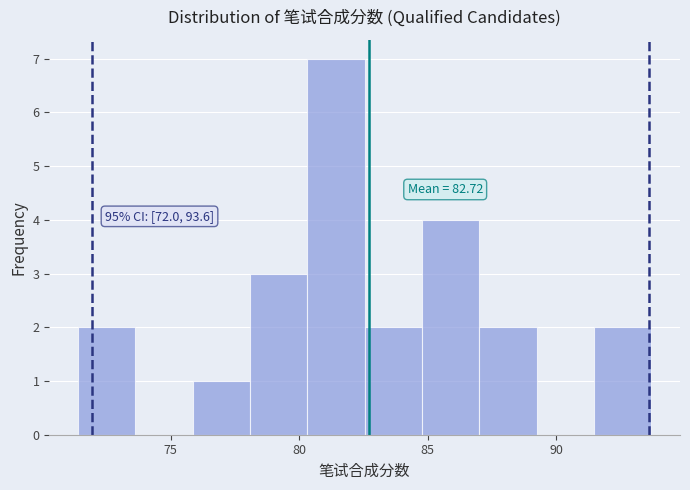

Over which range of the x-axis is the bar tallest?

80.5 to 82.5